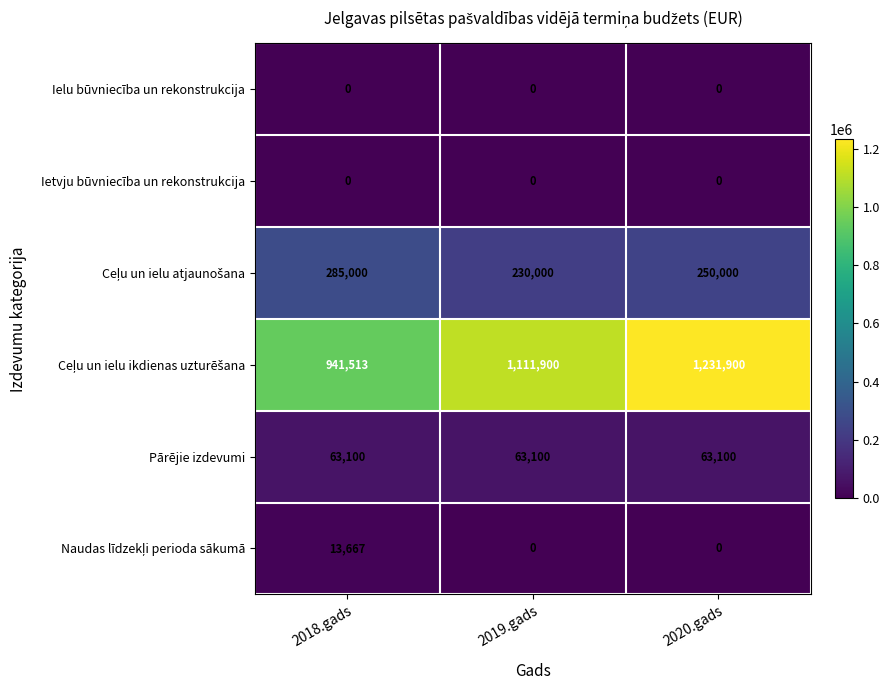

What is the spread (max minus min) of values at 2019.gads?

1111900